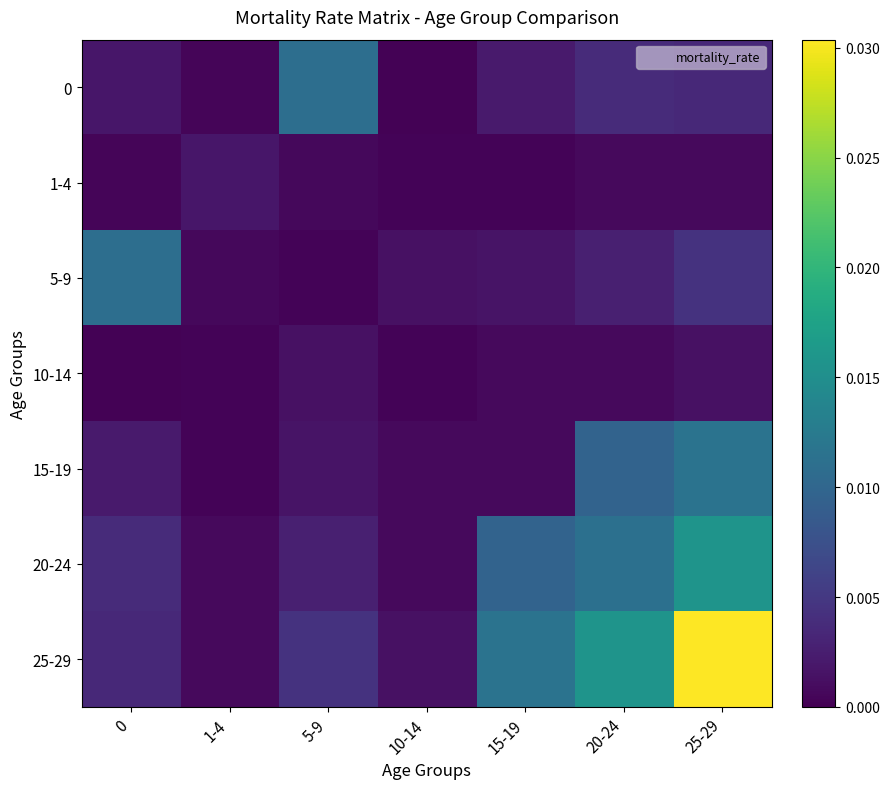

Which series has the widest spread of values?

25-29